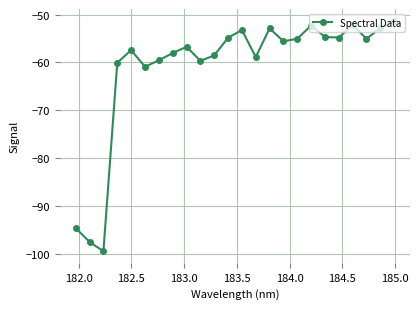

True or false: there are more than 0 points higher than both neighbors.

True